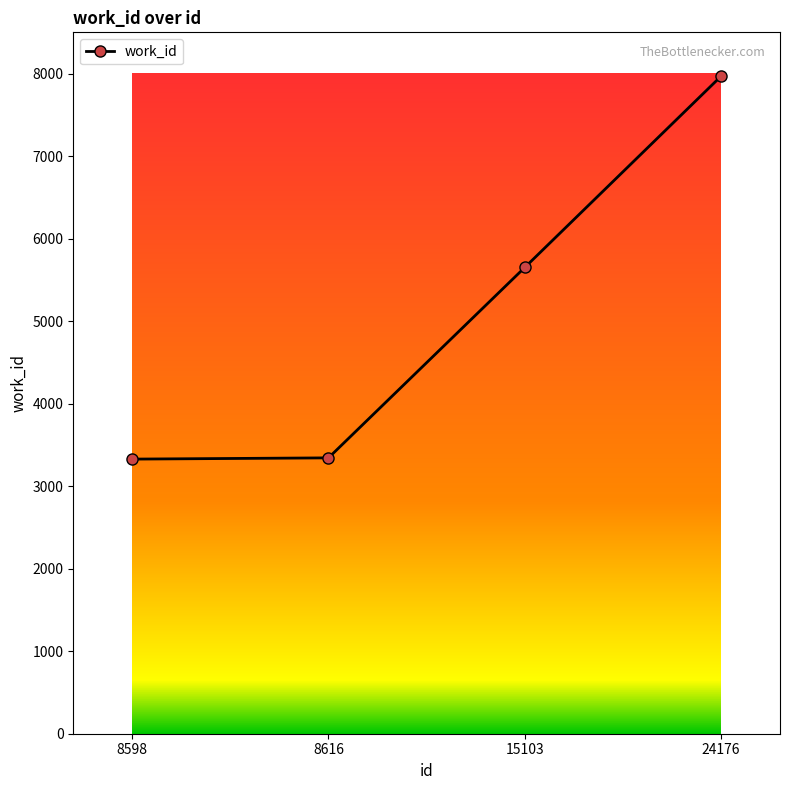

Is this an area chart (filled region under the line)?

No